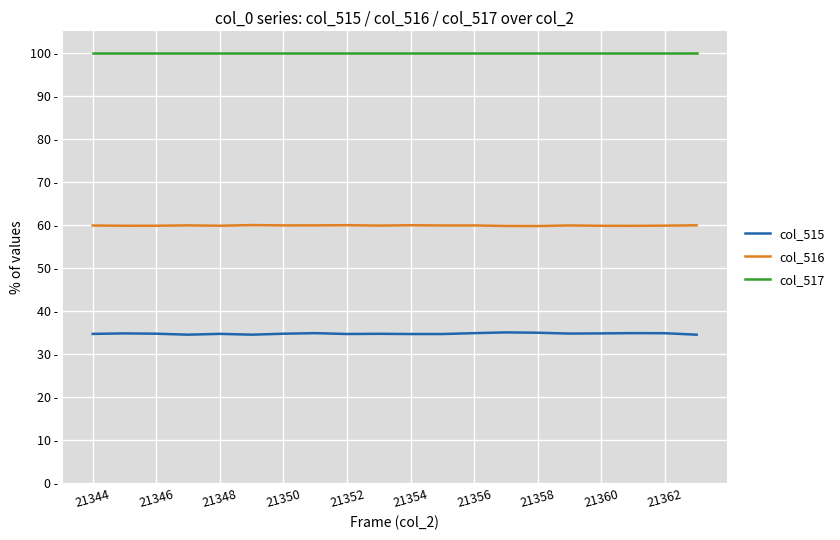

At which label does col_516 reach its peak?

21354